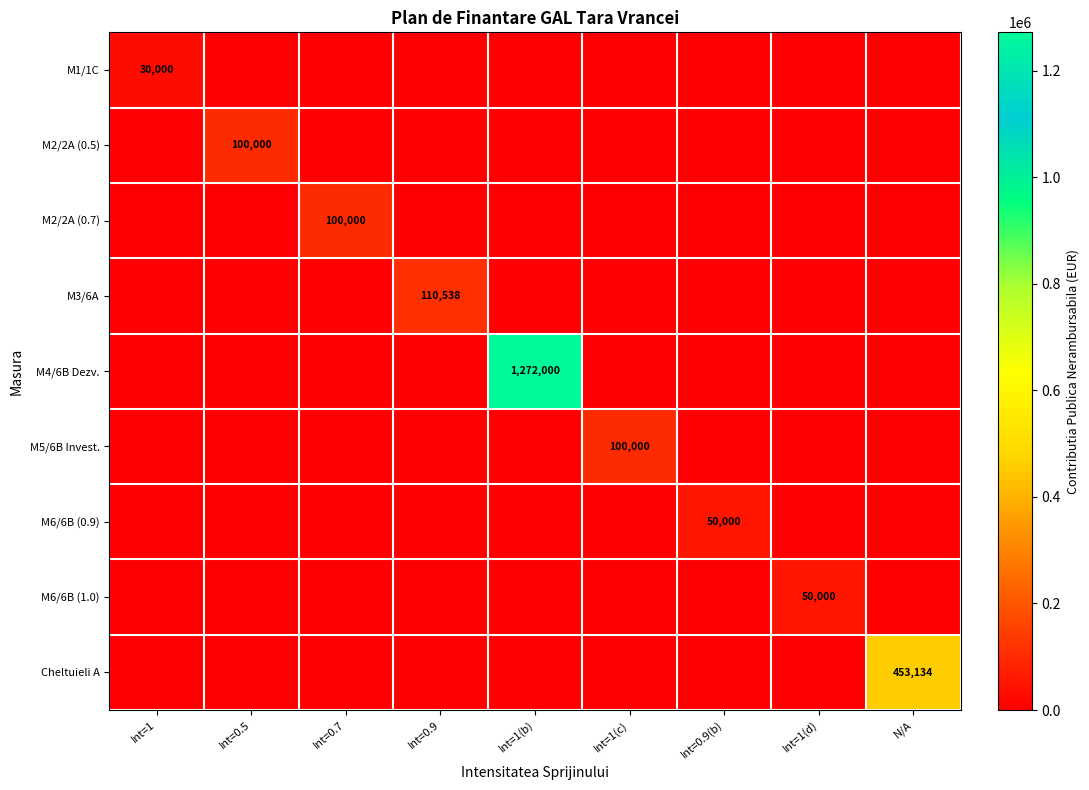

What is the difference between the maximum and minimum values in the M1/1C series?

30000